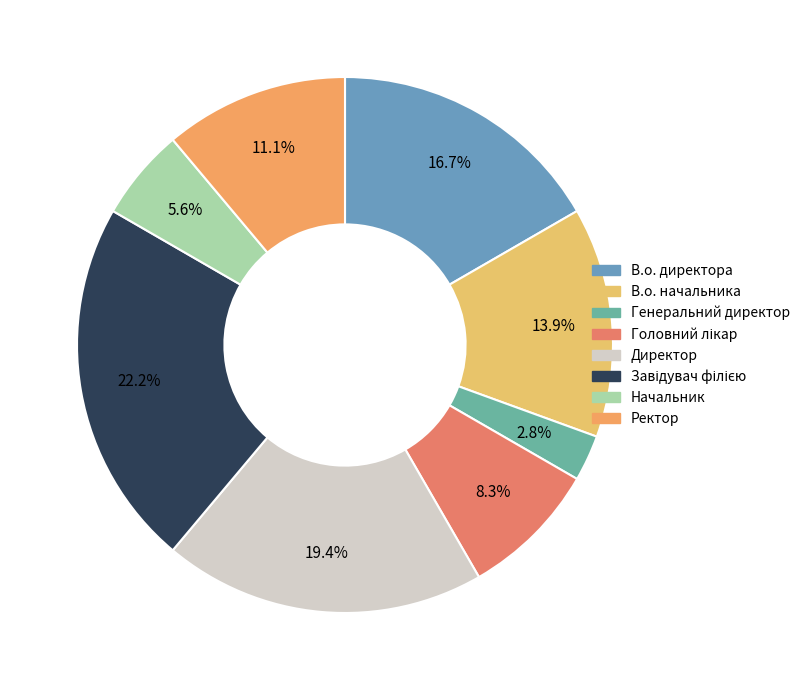

How many segments does this pie chart have?

8